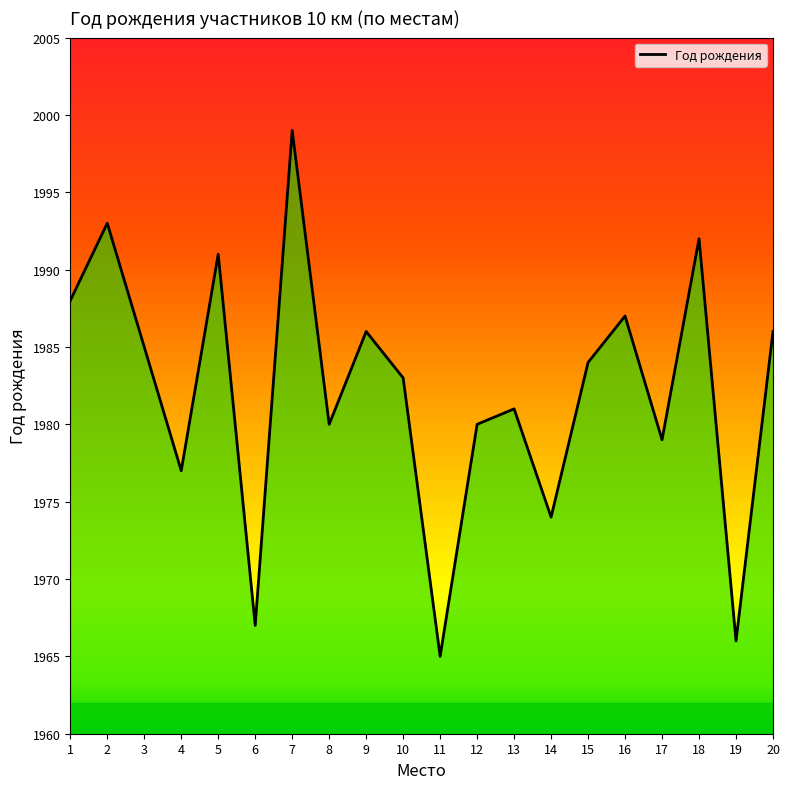

What is the minimum value shown in the chart?

1965